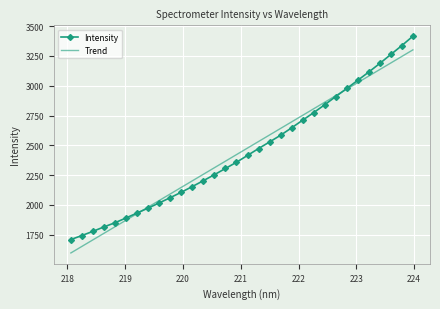

What is the smallest value displayed?

1595.7